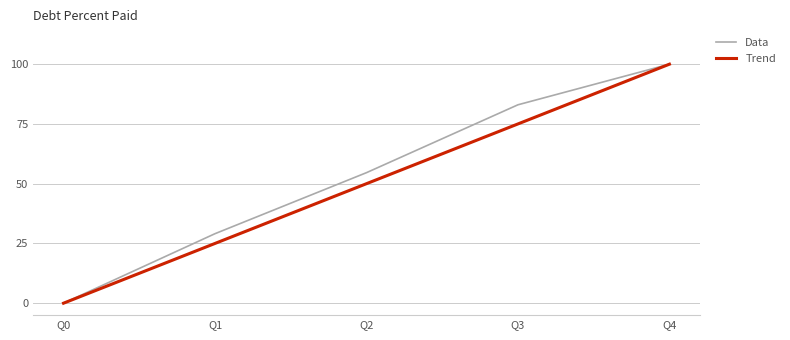

How many Trend values are between 25 and 75?

3